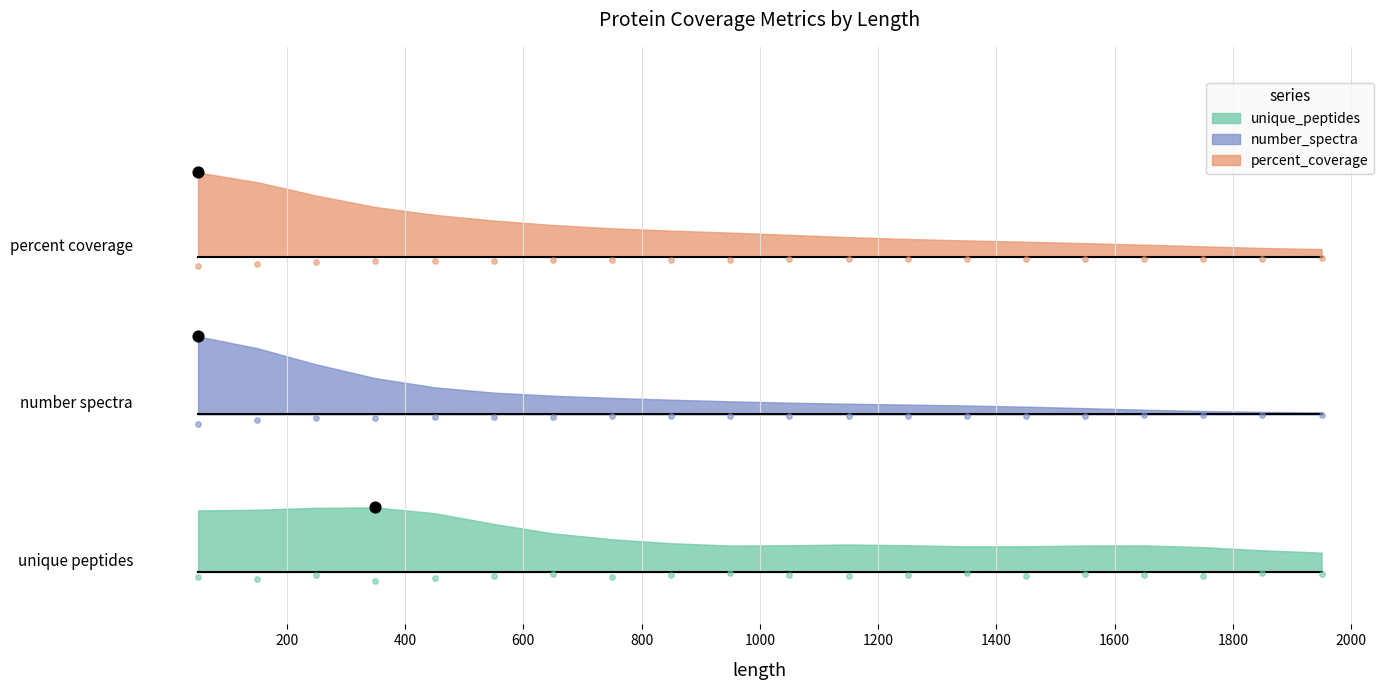

Which series reaches the maximum Y coordinate?

percent_coverage